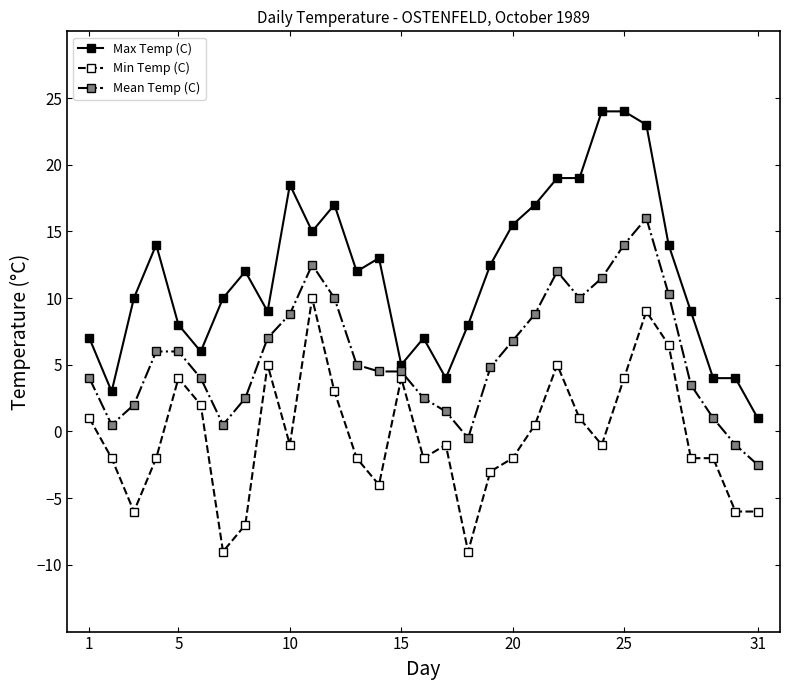

Which series has the widest spread of values?

Max Temp (C)